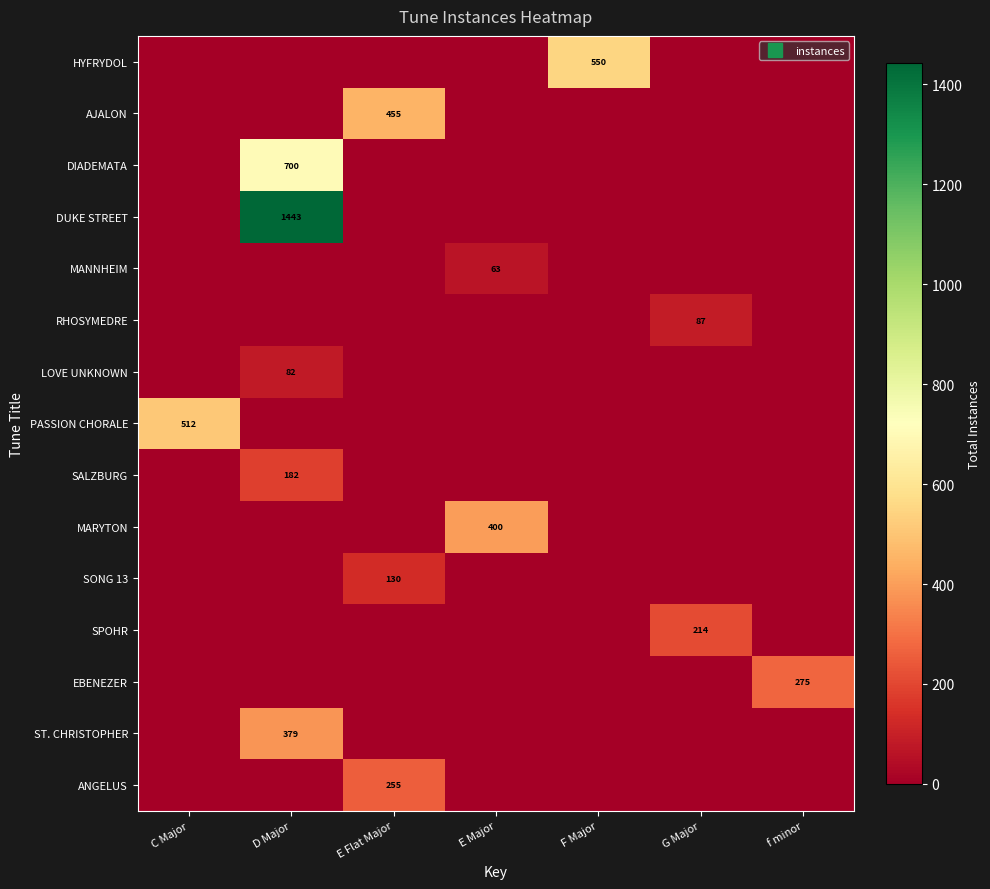

What is the difference between the highest and lowest values at D Major?

1443